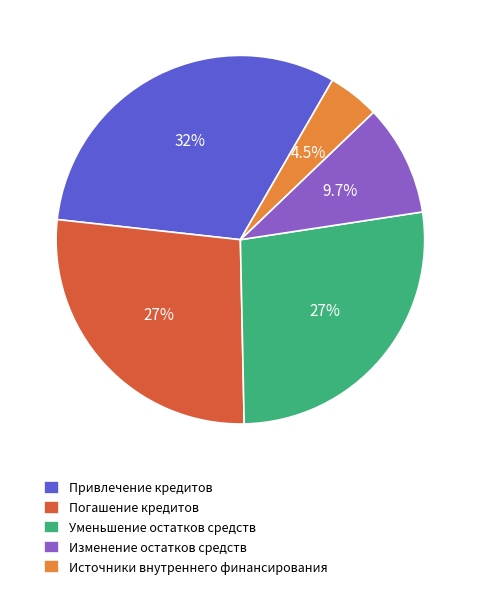

How many slices are in this pie chart?

5